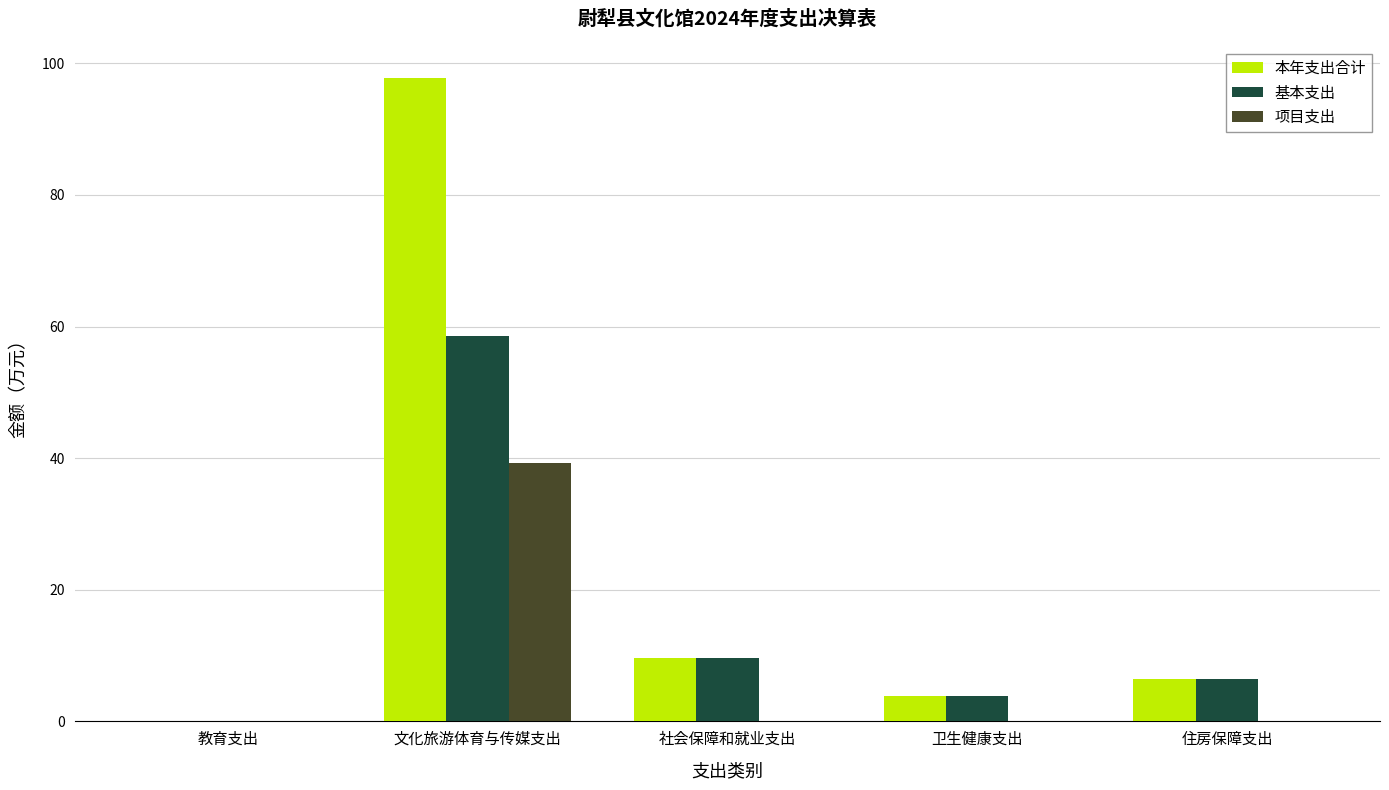

Which series changed the most between 文化旅游体育与传媒支出 and 卫生健康支出?

本年支出合计